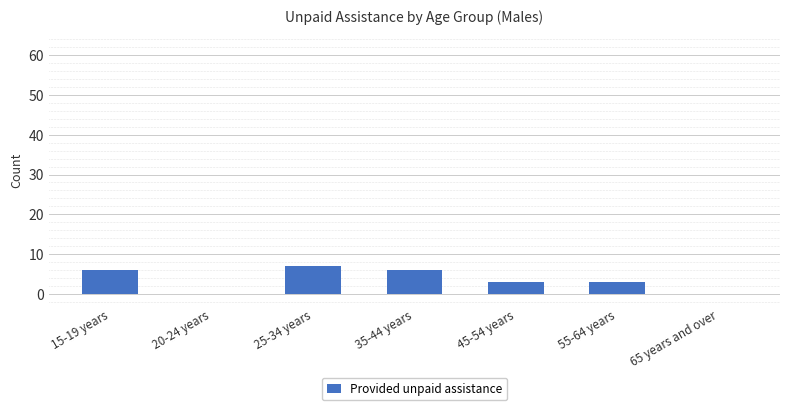

What is the change in value from 35-44 years to 45-54 years?

-3